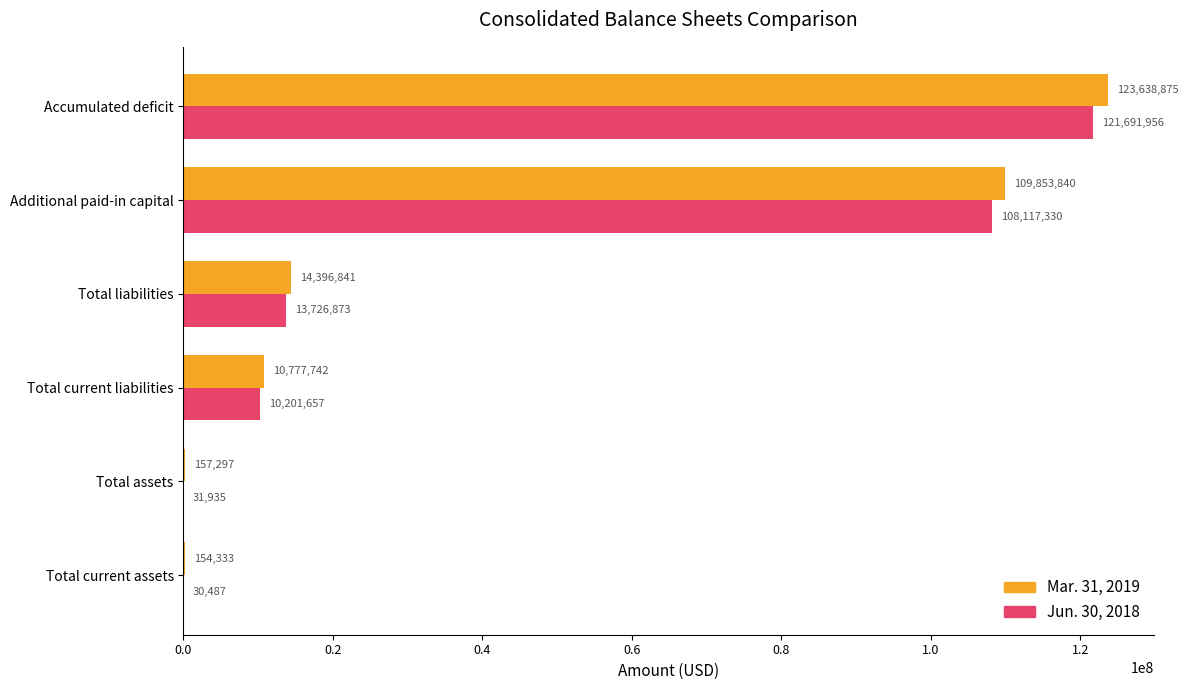

What are all the series names shown in the legend?

Mar. 31, 2019, Jun. 30, 2018